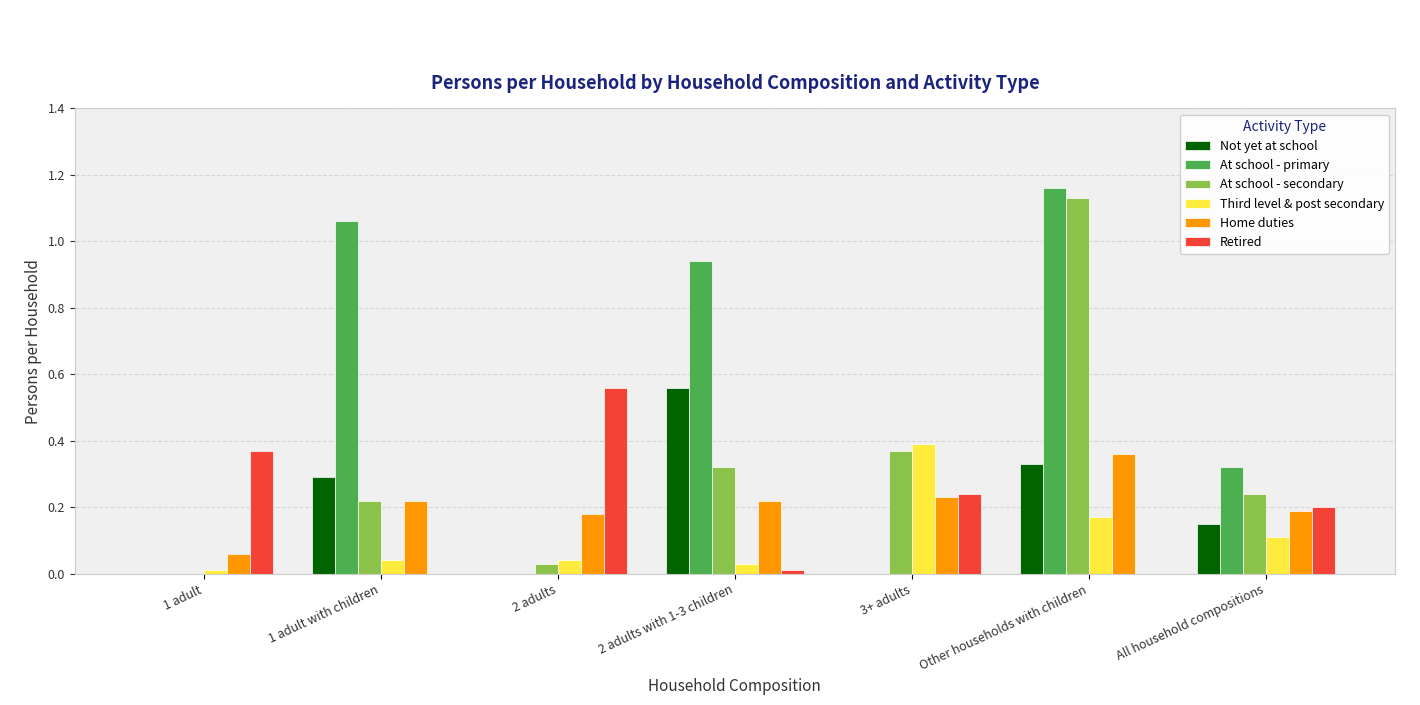

At which category is the sum across all series the highest?

Other households with children